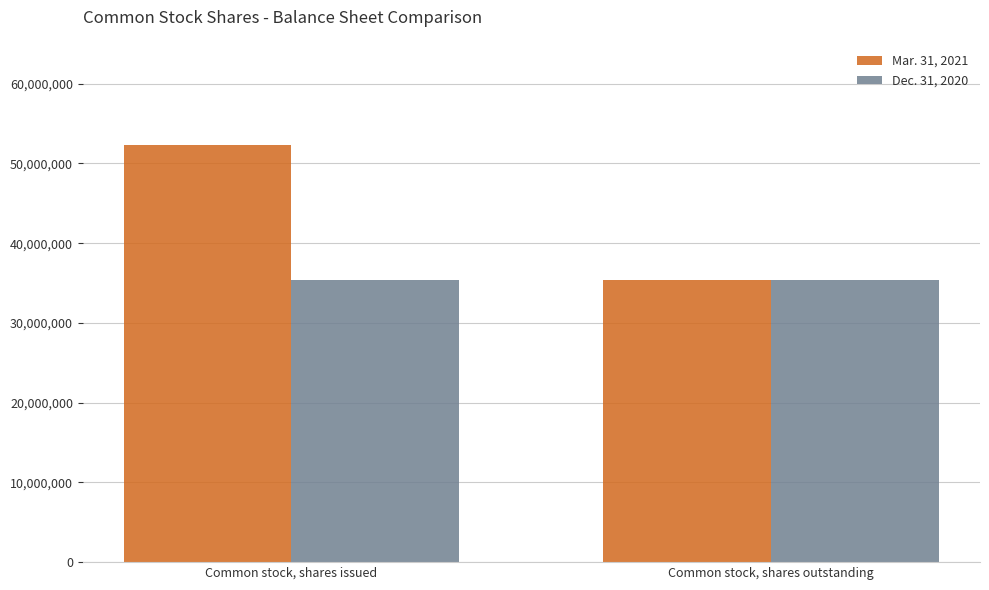

What is the maximum value for Dec. 31, 2020?

35426033